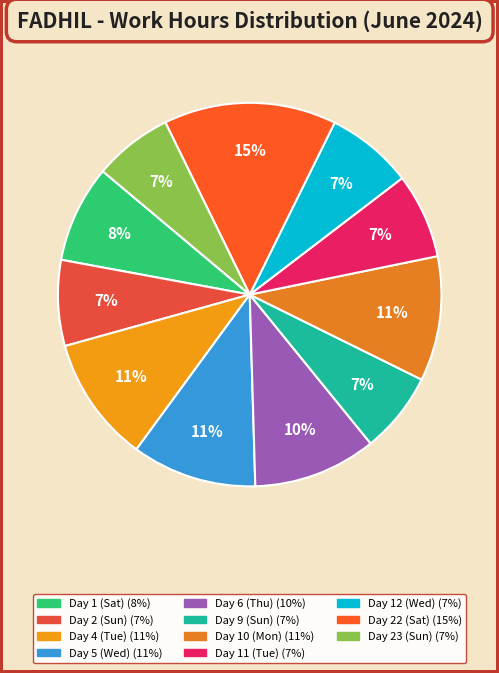

To the nearest percent, what portion does Day 22 (Sat) represent?

15%